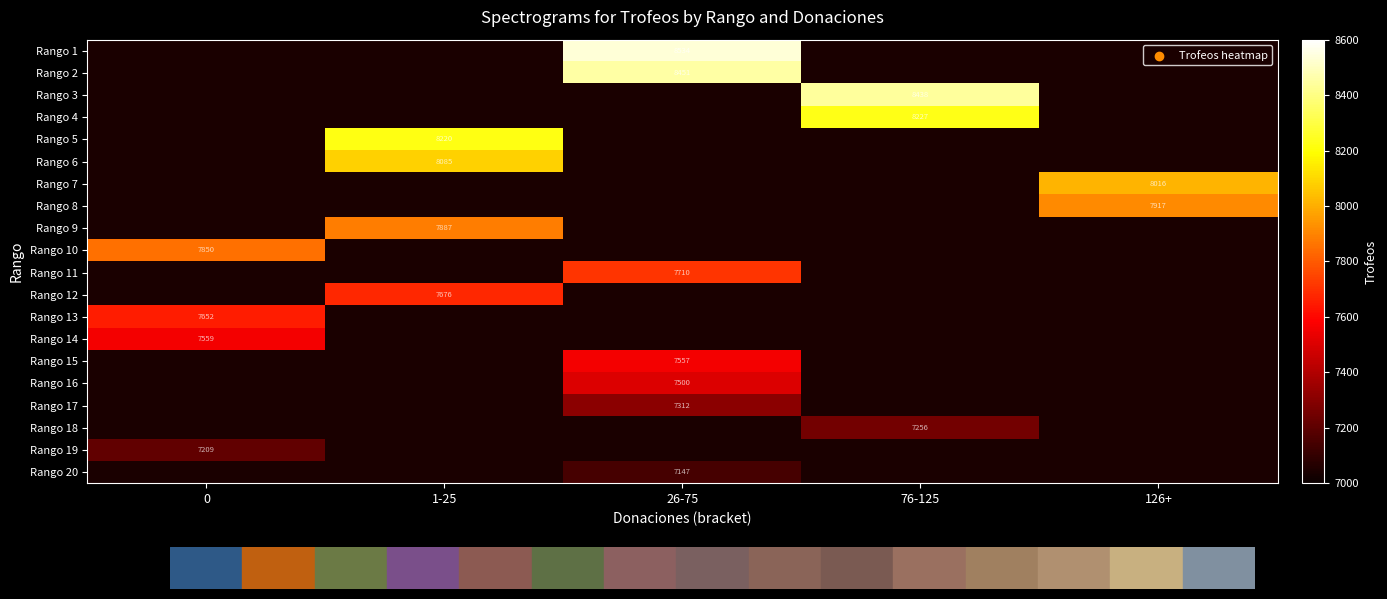

Is it true that Rango 11 equals 7710 at 26-75?

True